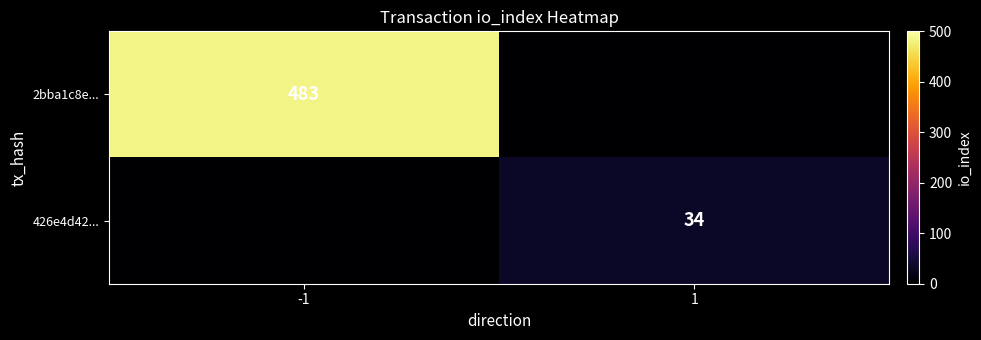

Is it true that 2bba1c8e... equals 154 at -1?

False